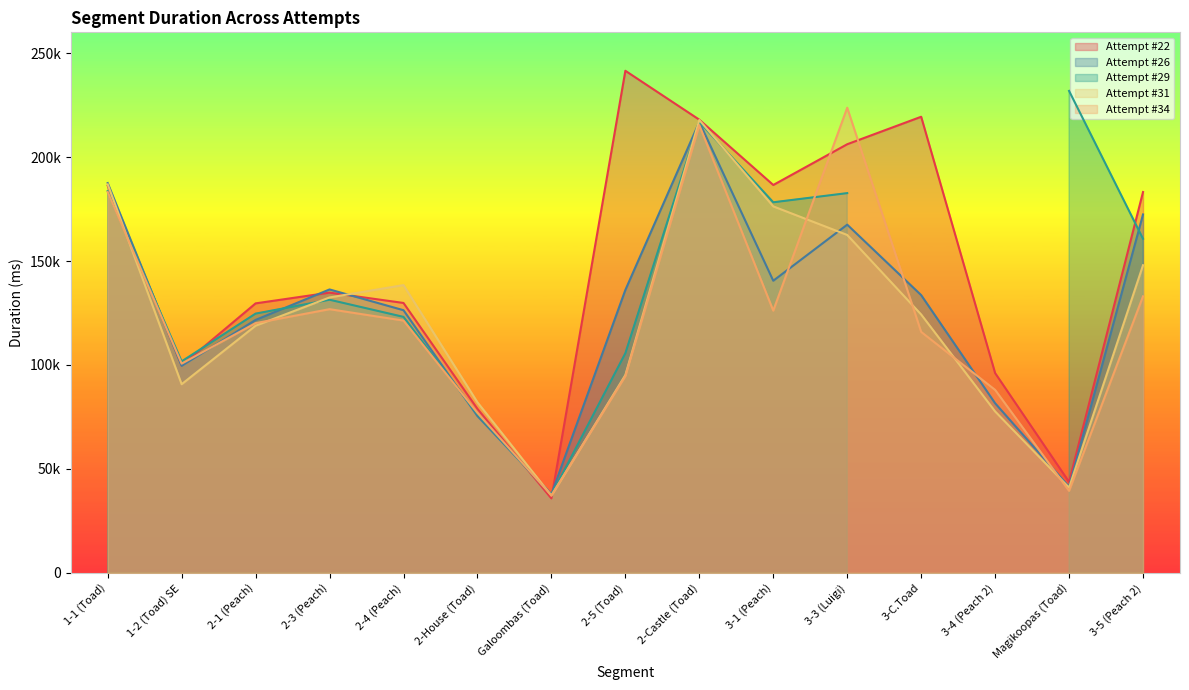

Where is Attempt #26's Duration (ms) nearest to the value 127342?

2-4 (Peach)